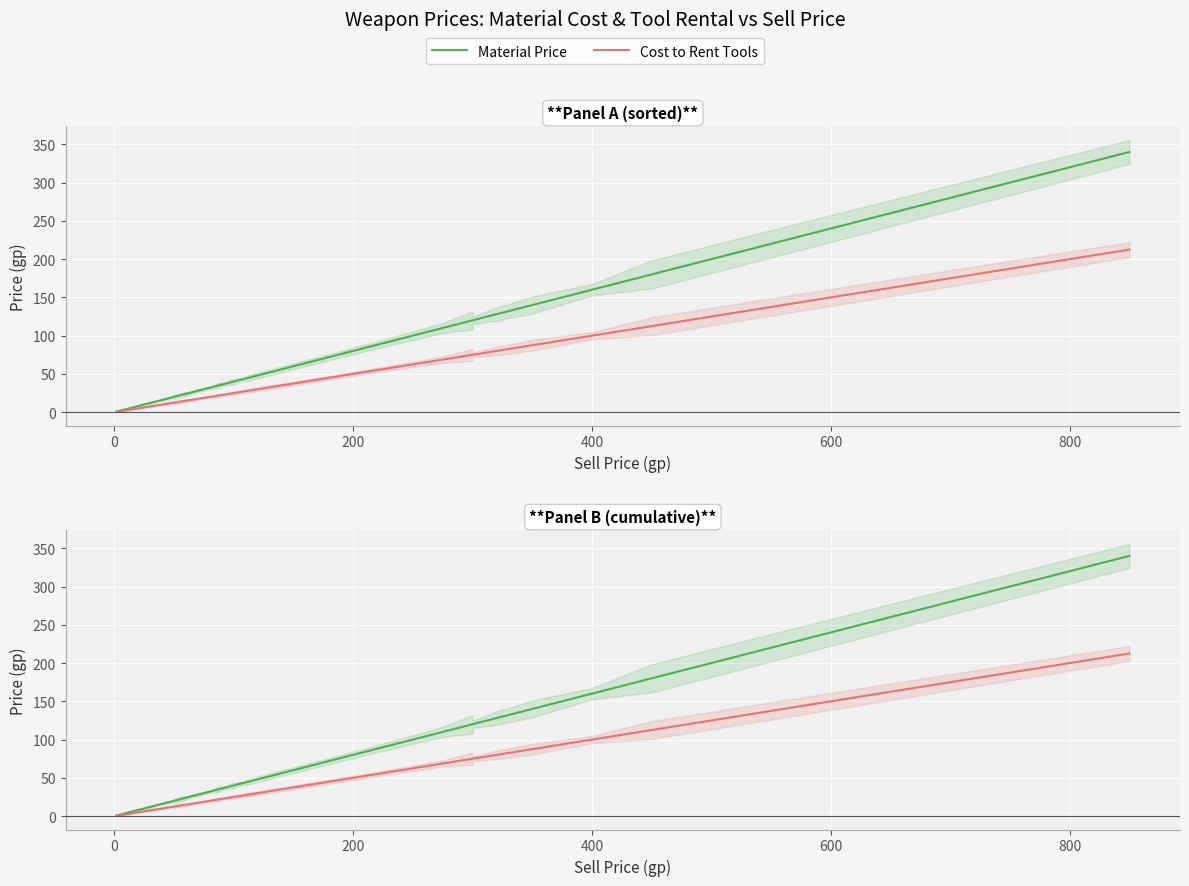

True or false: Cost to Rent Tools and Material Price intersect in this chart.

False